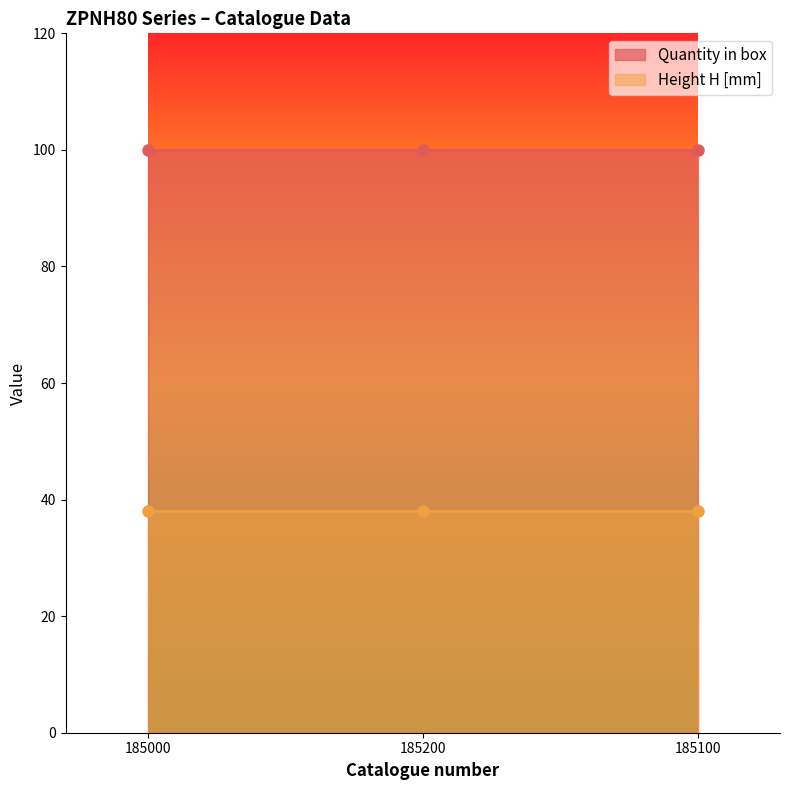

What is the sum of all Quantity in box values?

300